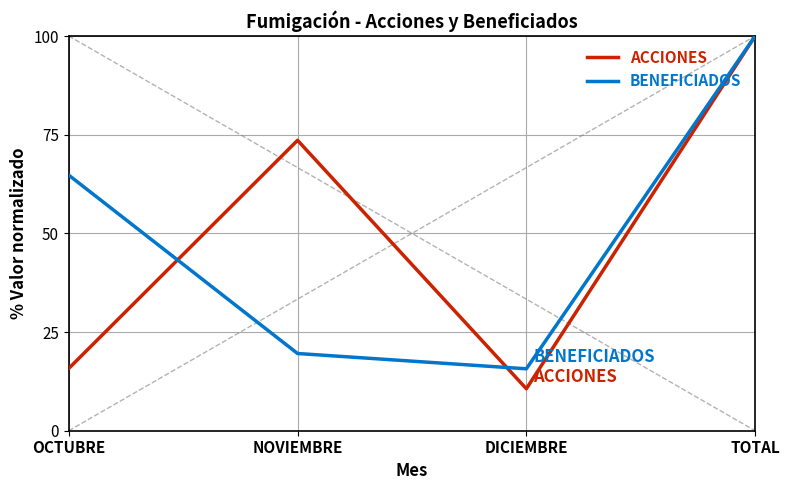

Which category has the lowest value in the ACCIONES series?

DICIEMBRE